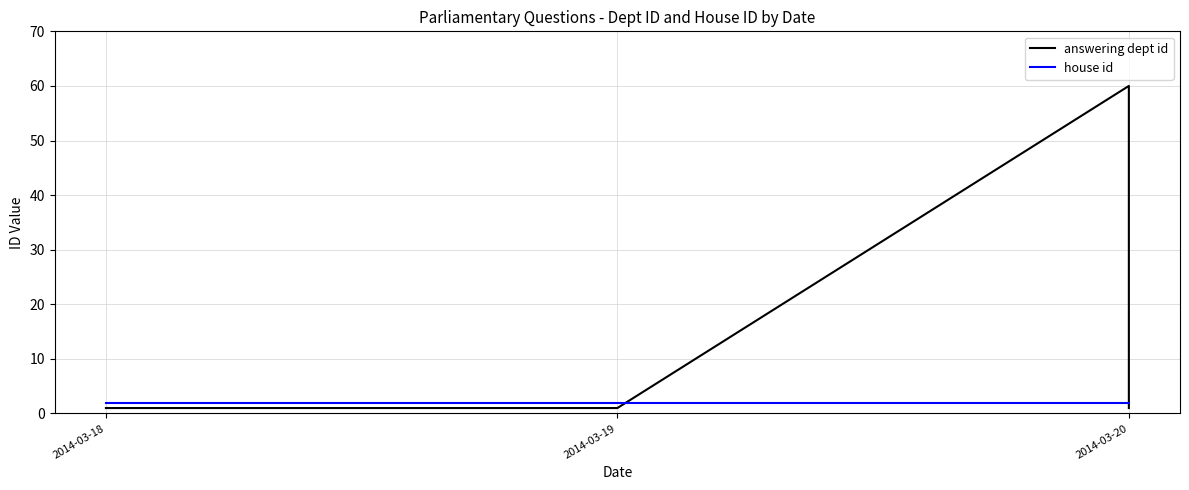

What are all the series names shown in the legend?

answering dept id, house id